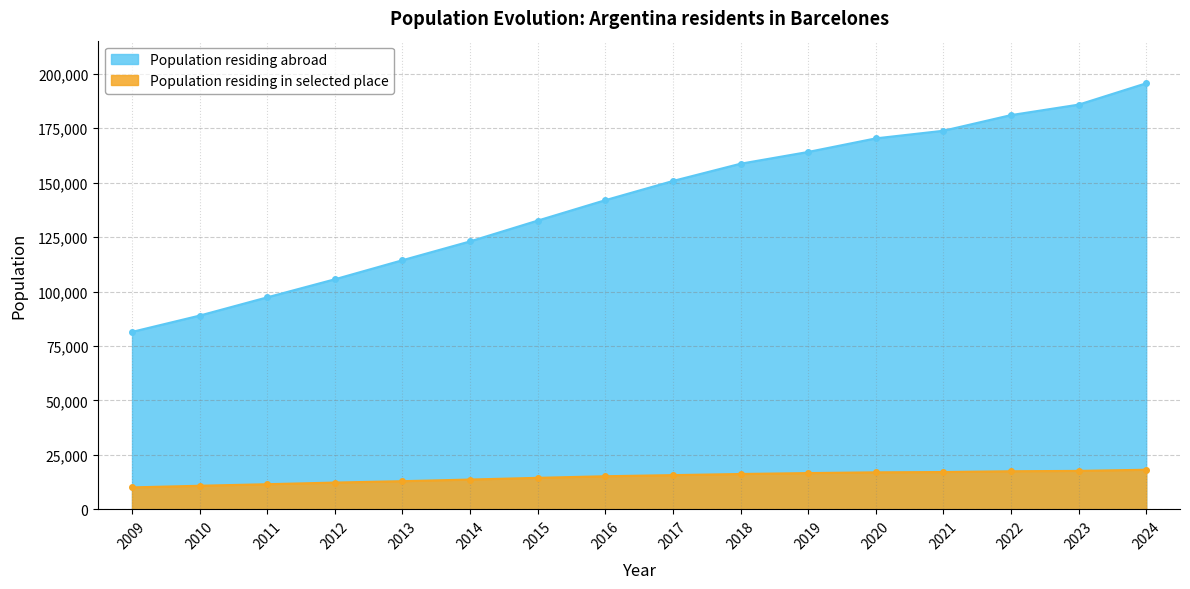

Where is Population residing in selected place nearest to the value 14133?

2015